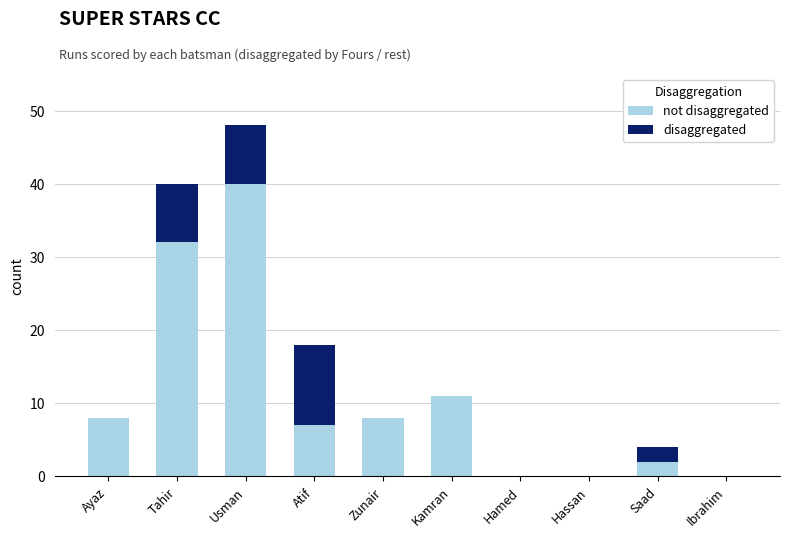

At which category is the sum across all series the highest?

Usman